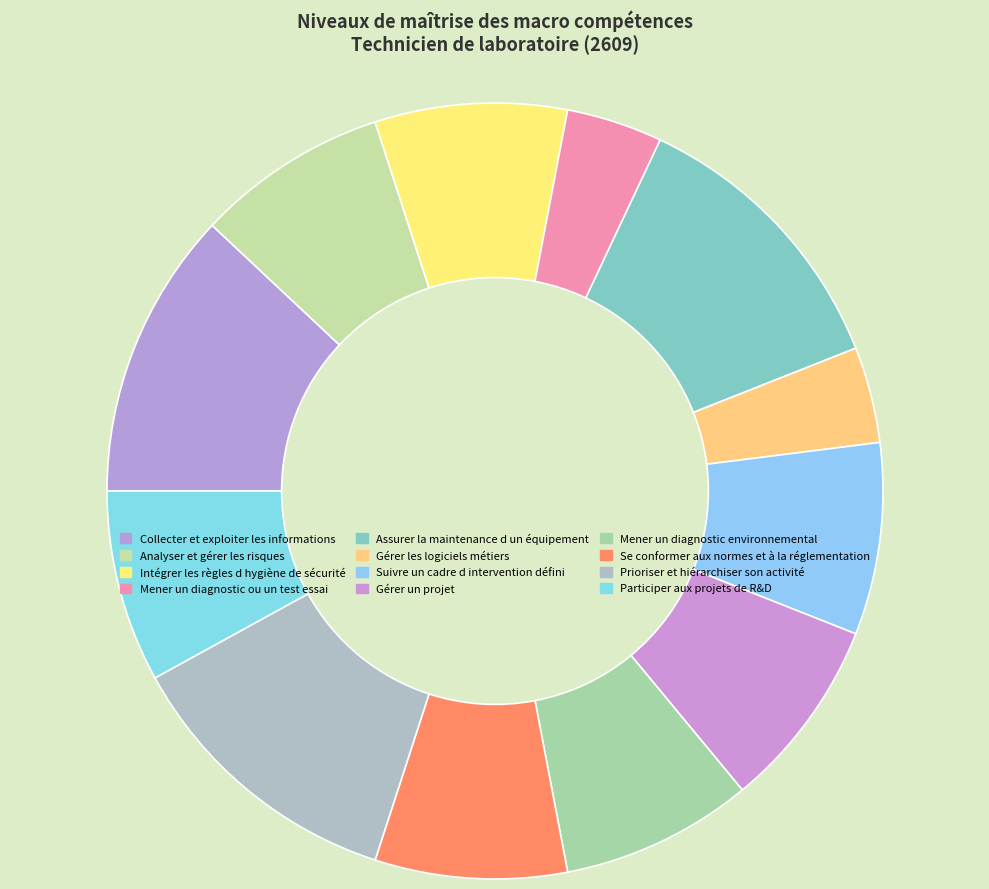

What is the ratio of the value at Suivre un cadre d intervention défini to the value at Gérer les logiciels métiers?

2.0